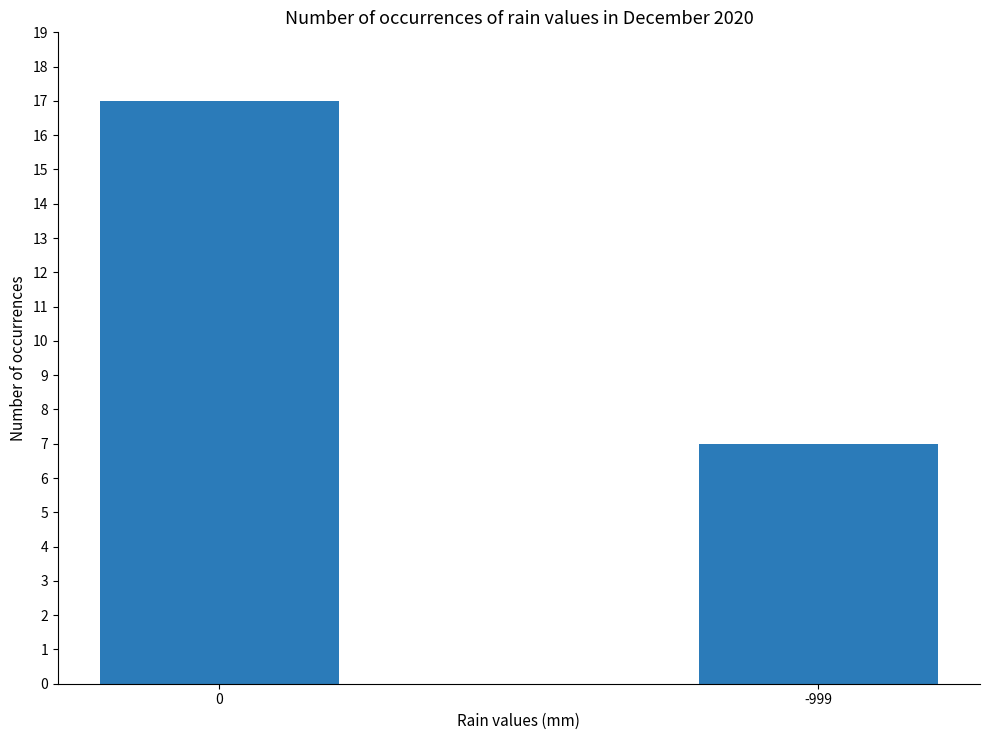

Is it true that the value at 0 is 17?

True